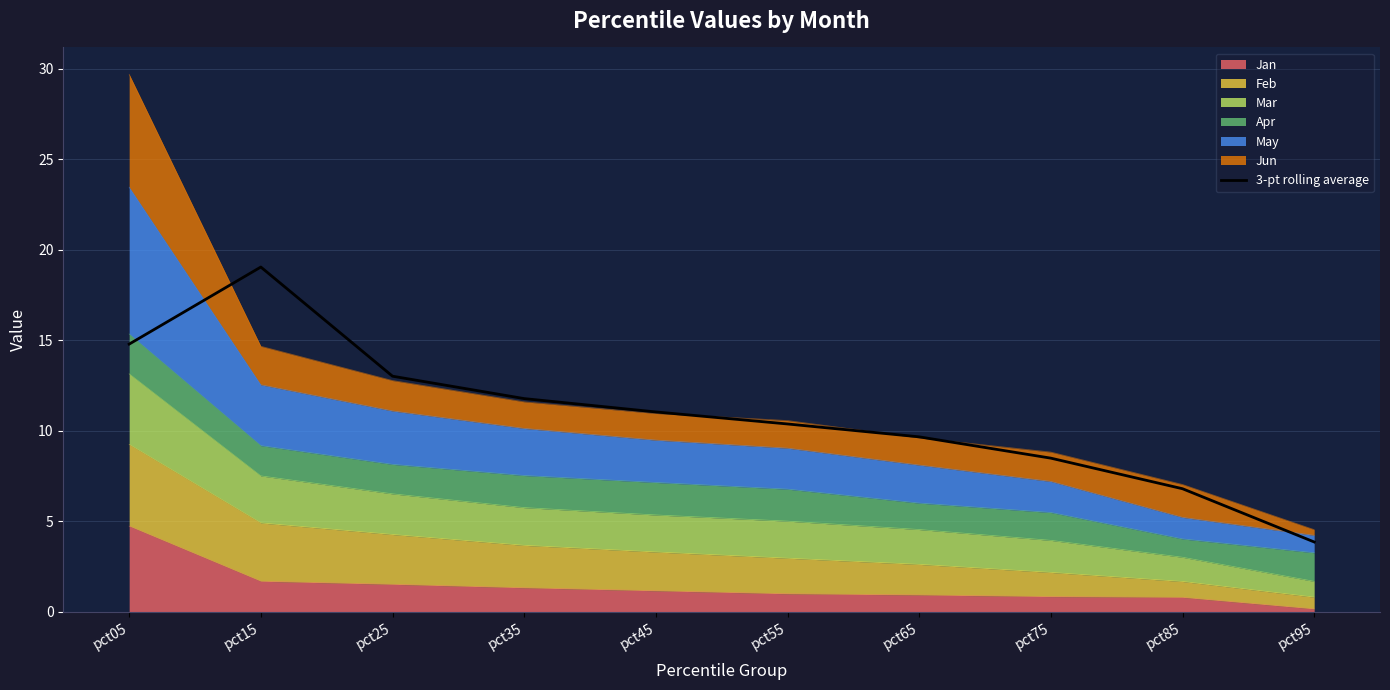

Which has a higher value, pct25 or pct35?

pct25